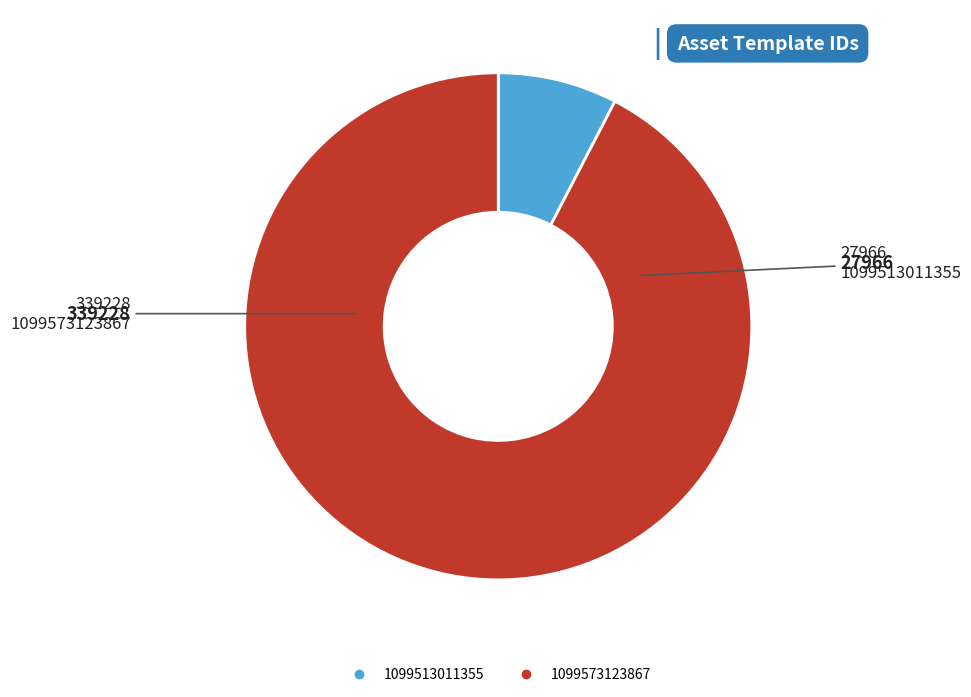

Which has a higher value, 1099513011355 or 1099573123867?

1099573123867